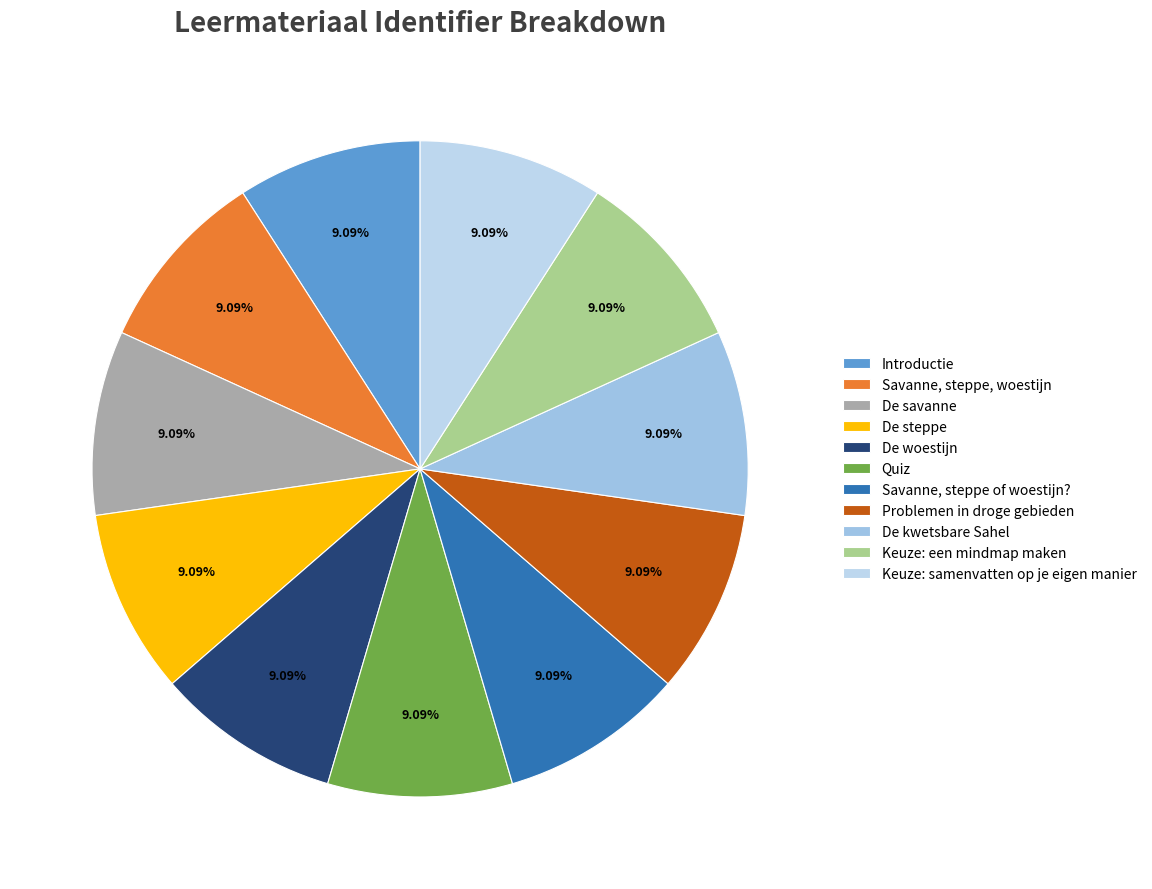

Rank the categories by value from highest to lowest.

Keuze: samenvatten op je eigen manier, Keuze: een mindmap maken, De kwetsbare Sahel, Problemen in droge gebieden, Savanne, steppe of woestijn?, Quiz, De woestijn, De steppe, De savanne, Savanne, steppe, woestijn, Introductie